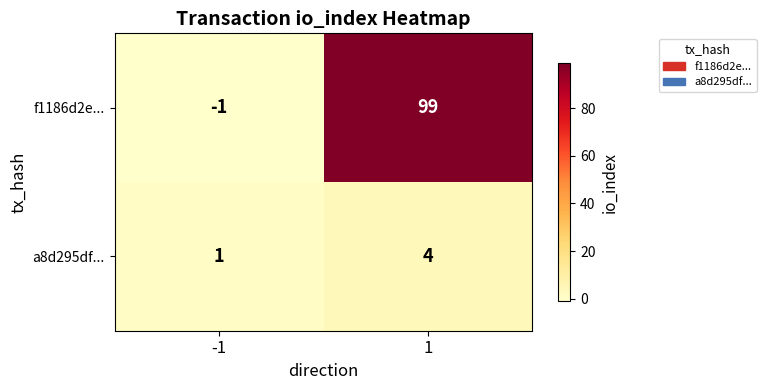

The value of f1186d2e... at 1 is 99. True or false?

True